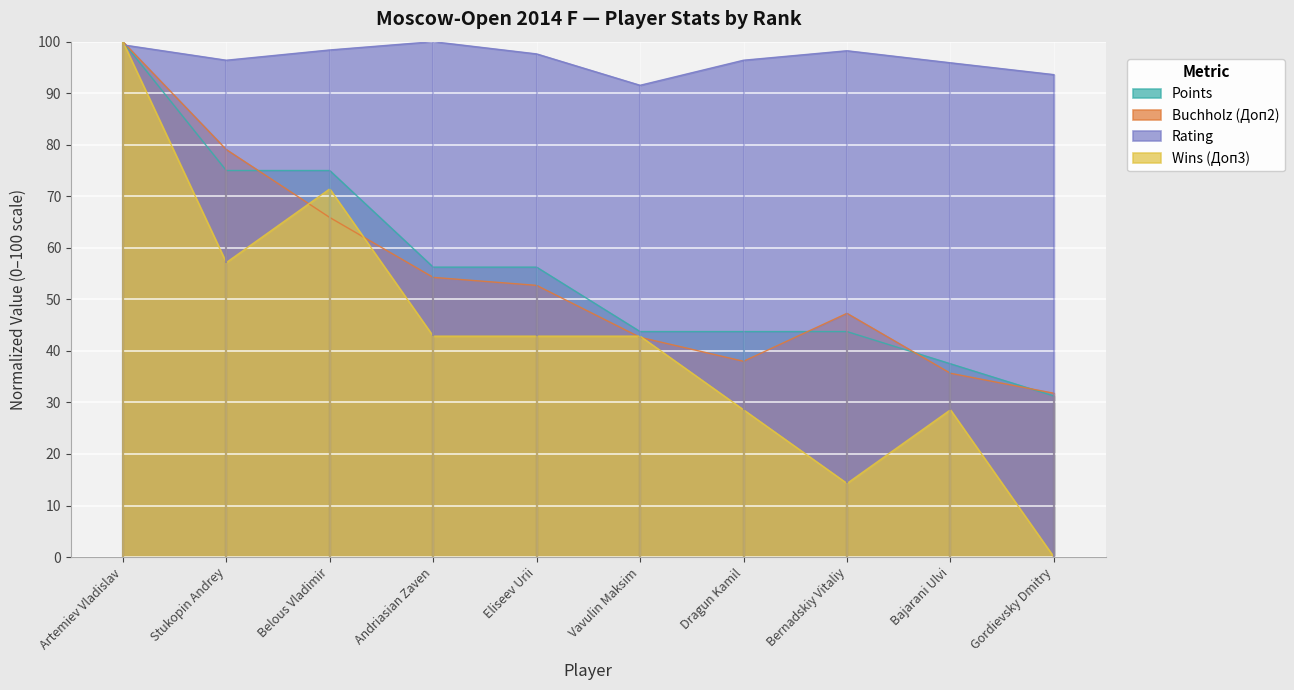

In Wins (Доп3), how many points are lower than both neighbors (excluding endpoints)?

2